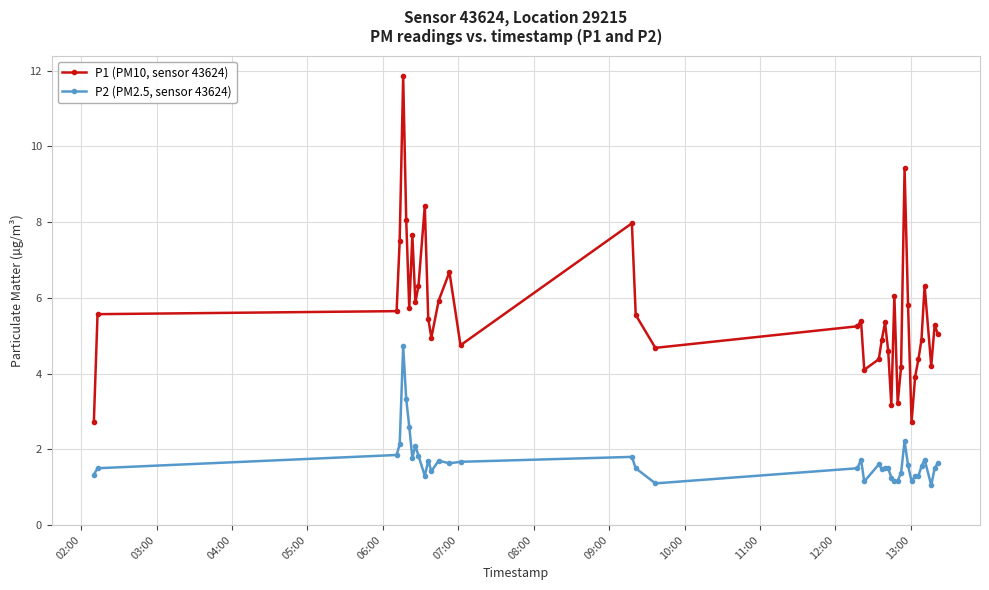

What is the difference between the maximum and second lowest values in the P2 (PM2.5, sensor 43624) series?

3.6